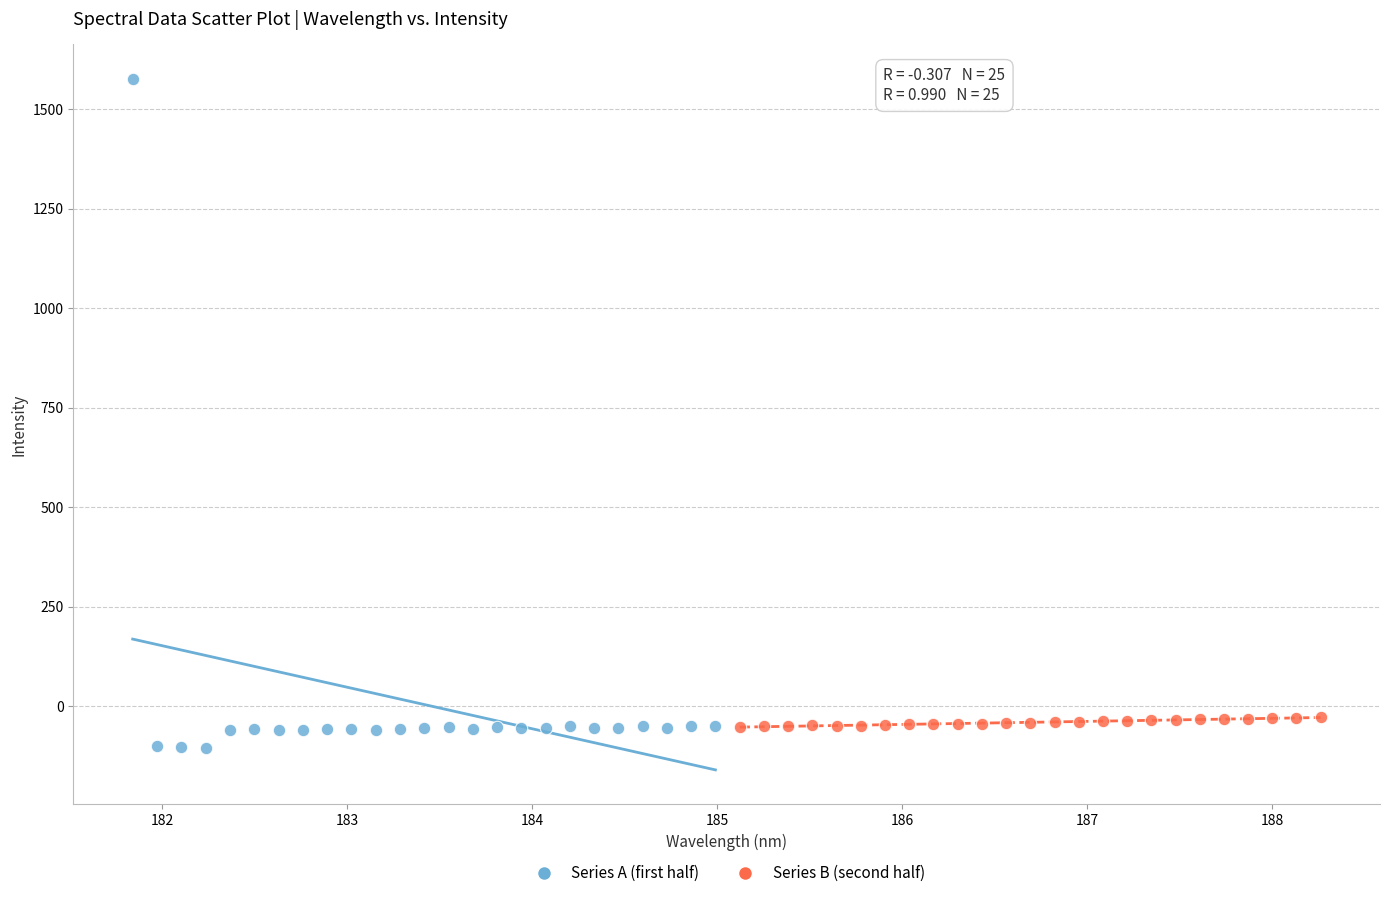

Which series contains the highest Y value?

Series A (first half)